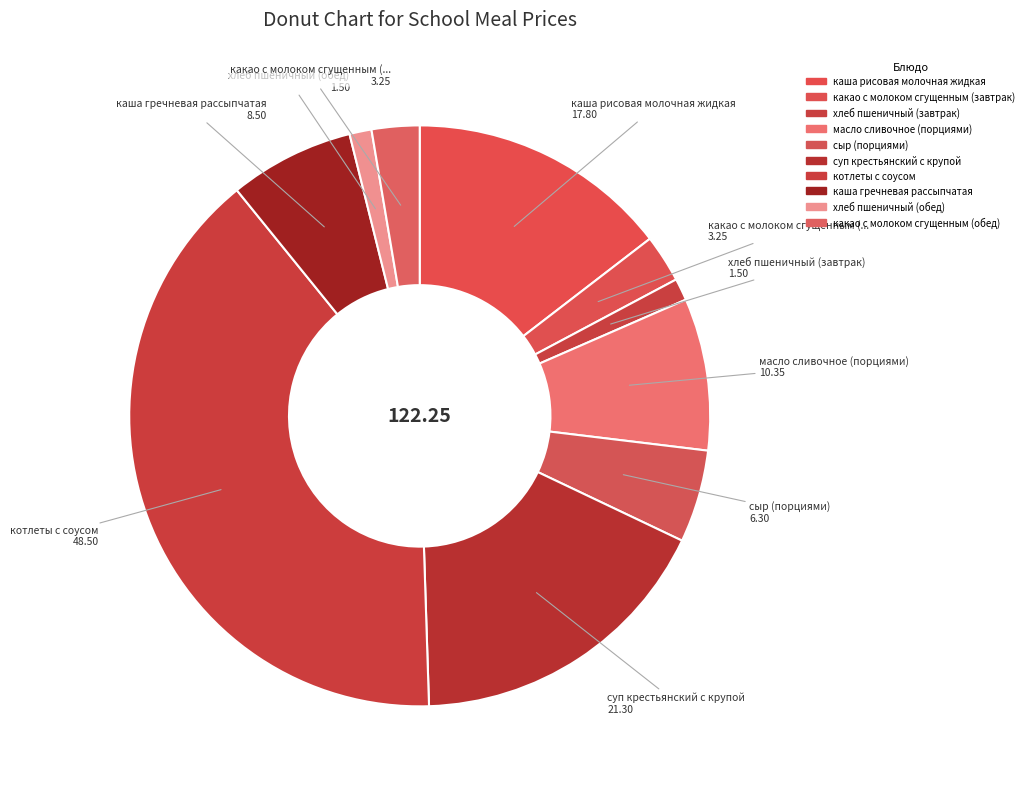

How much of the chart is everything except сыр (порциями)?

94.8%